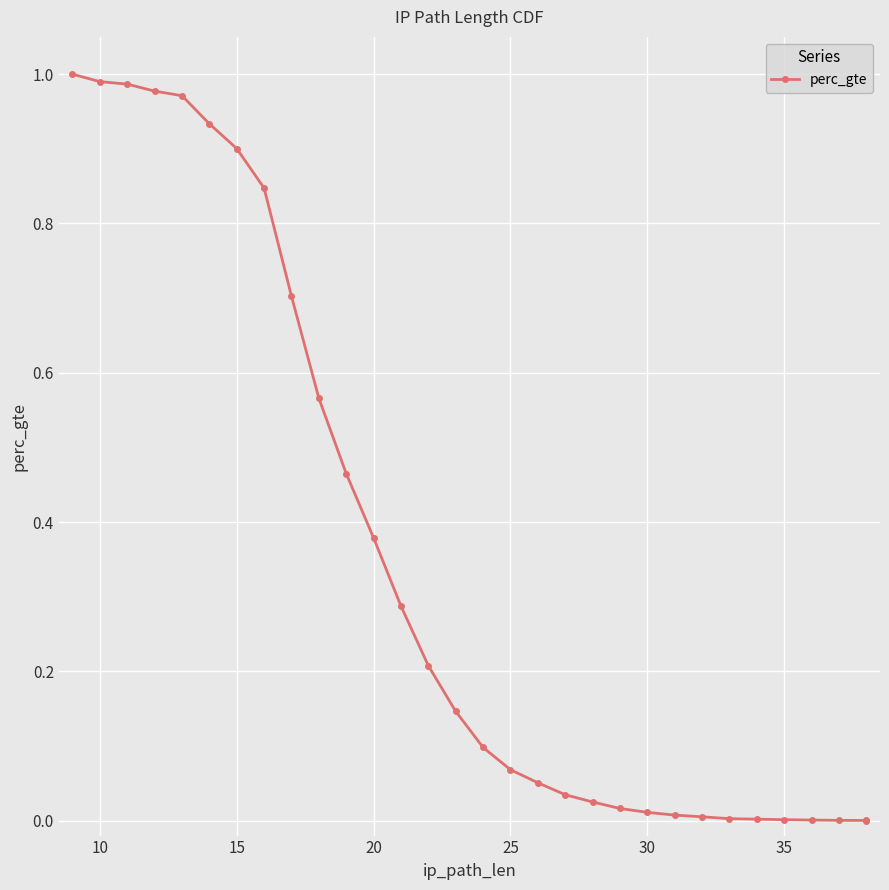

True or false: the data has more than 0 interior local peaks.

False